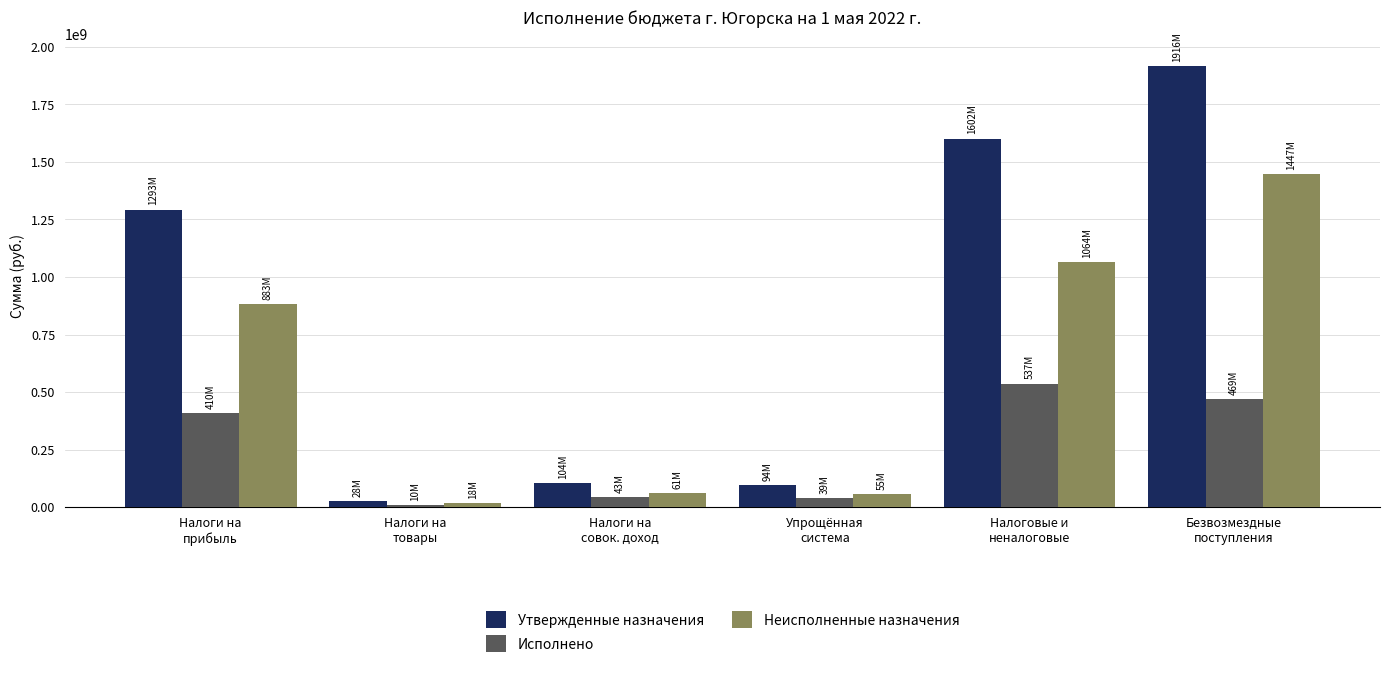

At how many categories does at least one series exceed 599505778?

3